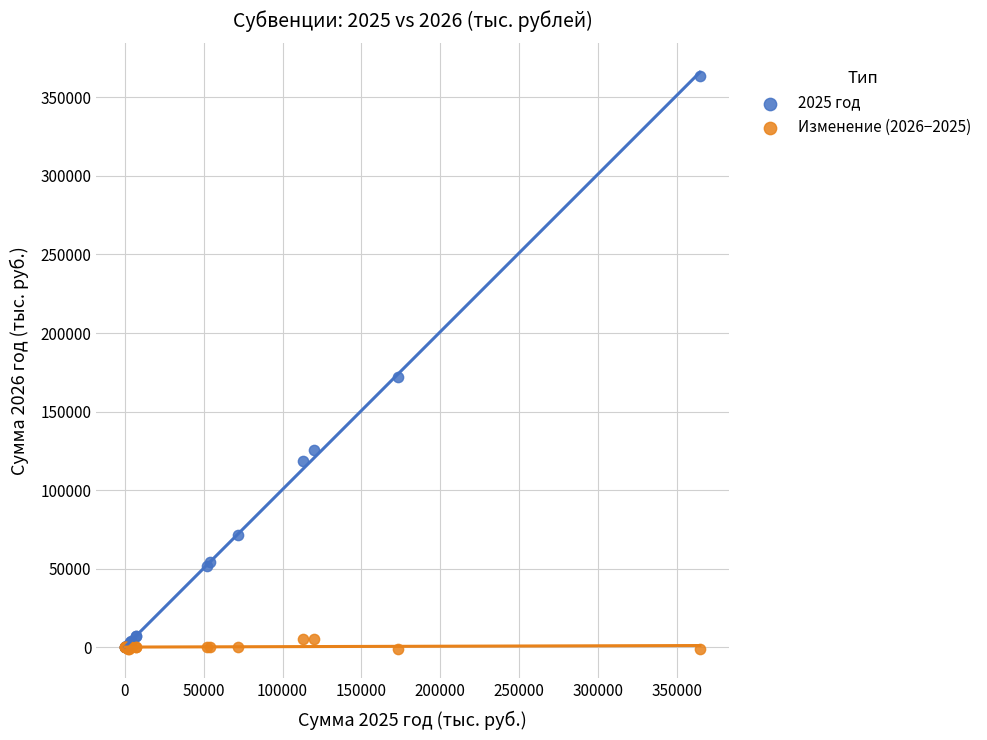

Which series has the largest Y range (max minus min)?

2025 год